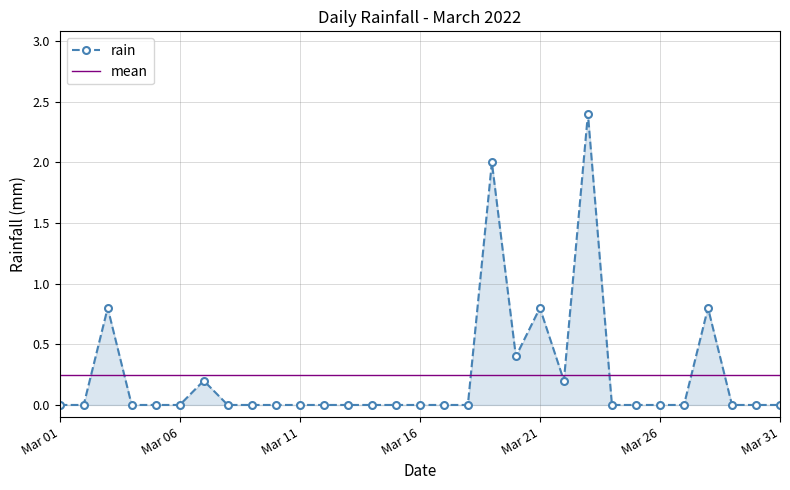

Does the chart have visible grid lines?

Yes